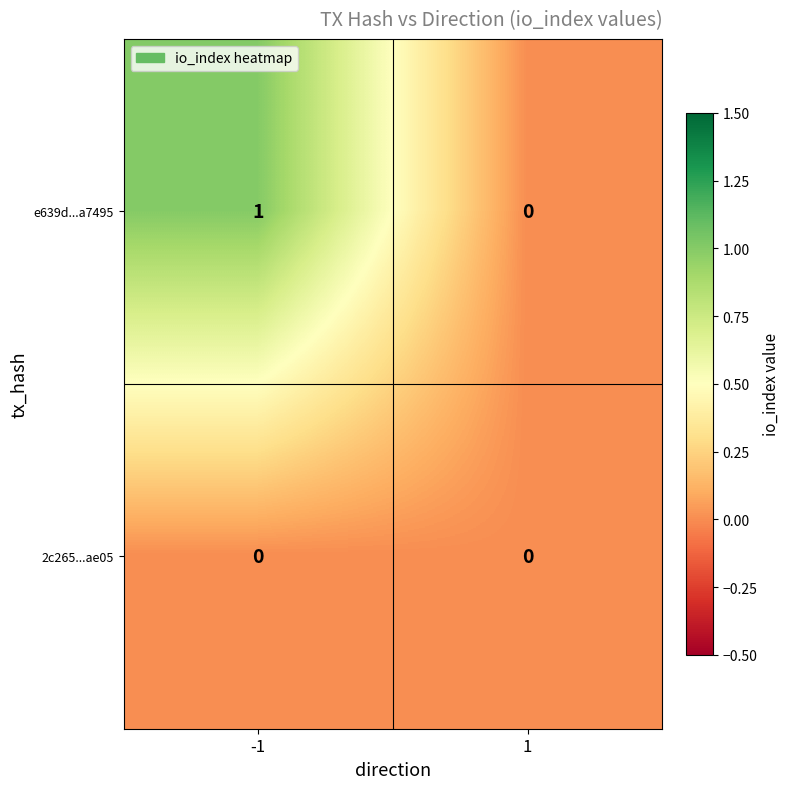

At -1, list the series in order from largest to smallest.

e639d...a7495, 2c265...ae05